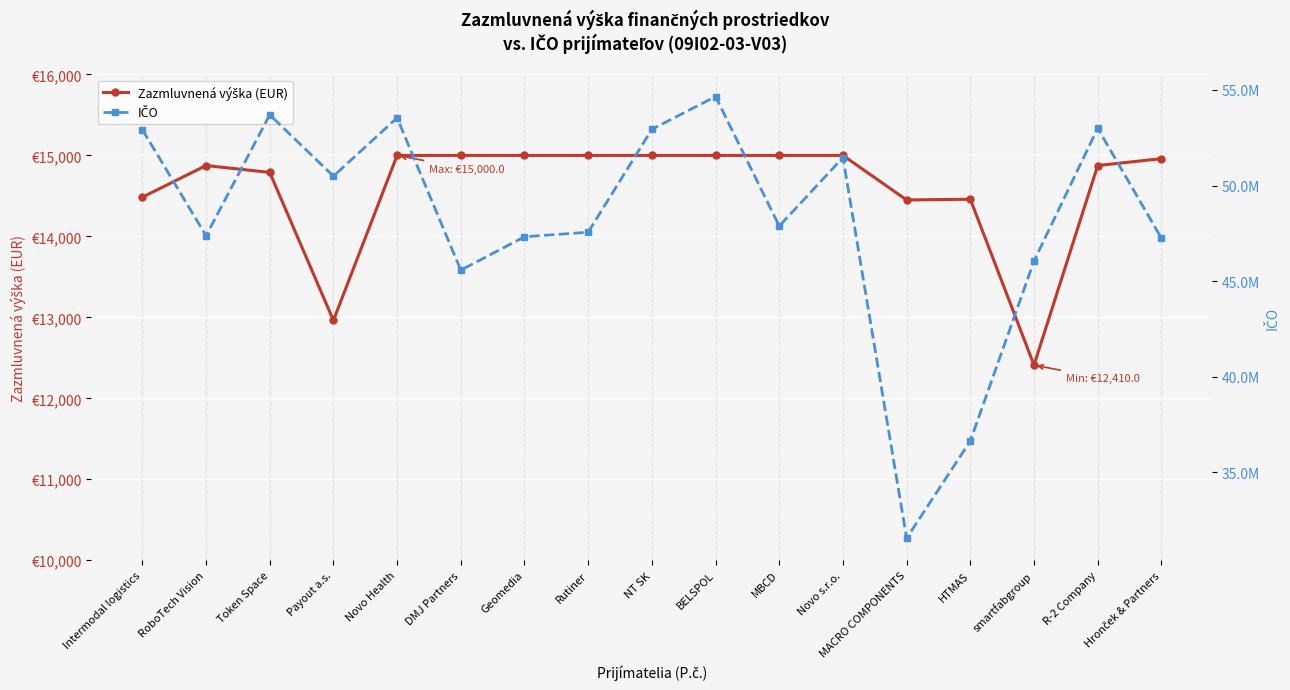

At which category does IČO reach its first local peak?

Token Space